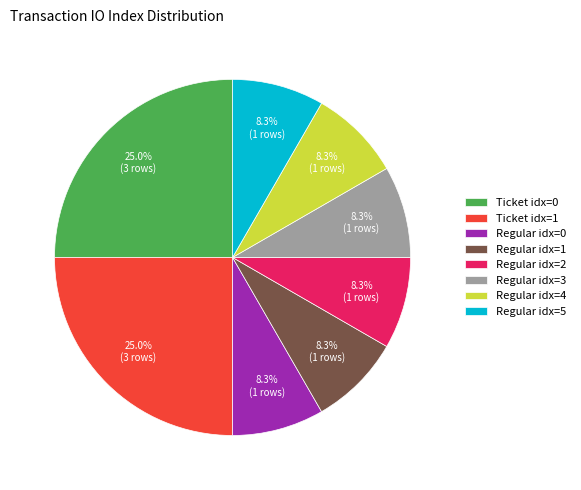

What is the ratio of the value at Regular idx=2 to the value at Ticket idx=0?

0.3